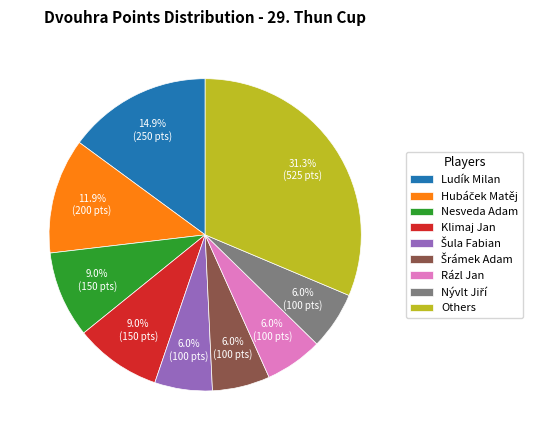

Is there any slice that represents more than half of the pie?

No